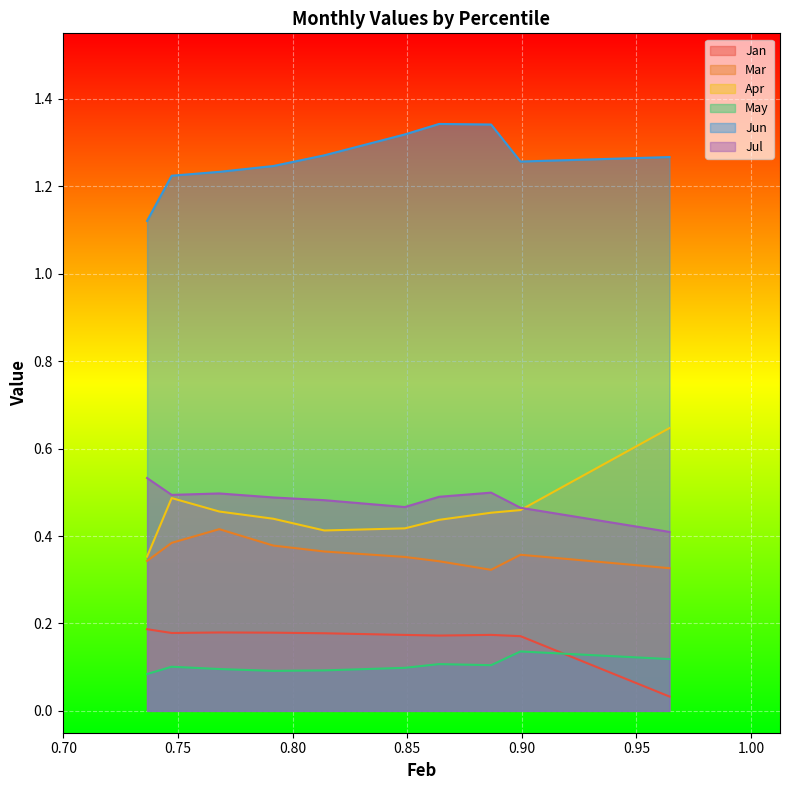

Which series has the largest total across all categories?

Jun